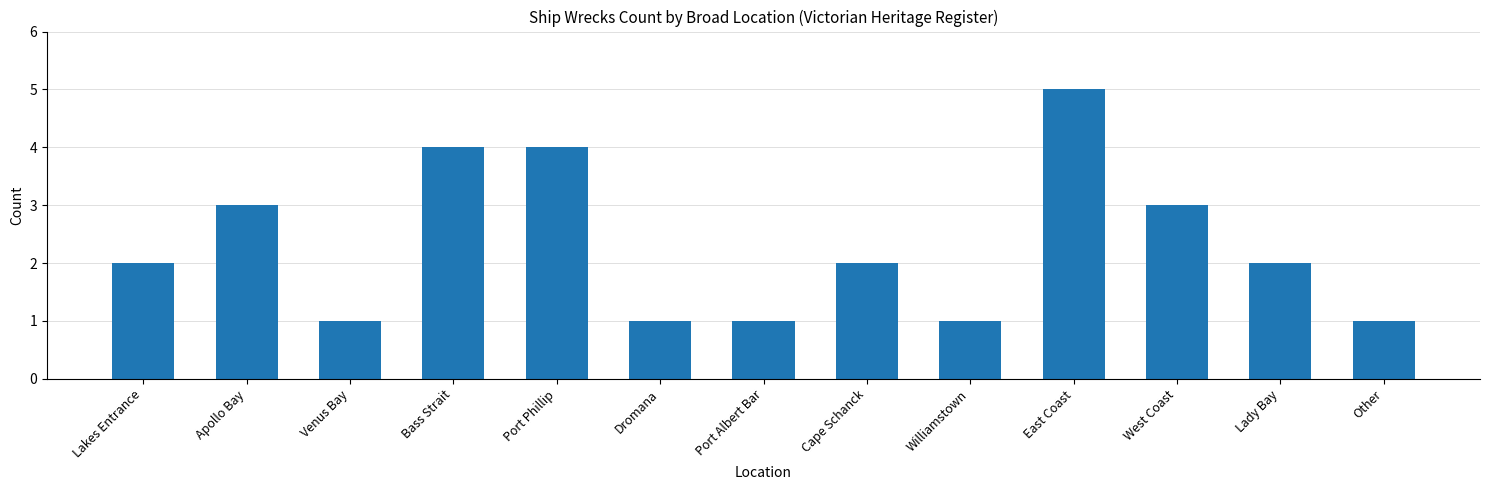

Reading left to right, extract all data points from this chart.

Lakes Entrance=2	Apollo Bay=3	Venus Bay=1	Bass Strait=4	Port Phillip=4	Dromana=1	Port Albert Bar=1	Cape Schanck=2	Williamstown=1	East Coast=5	West Coast=3	Lady Bay=2	Other=1